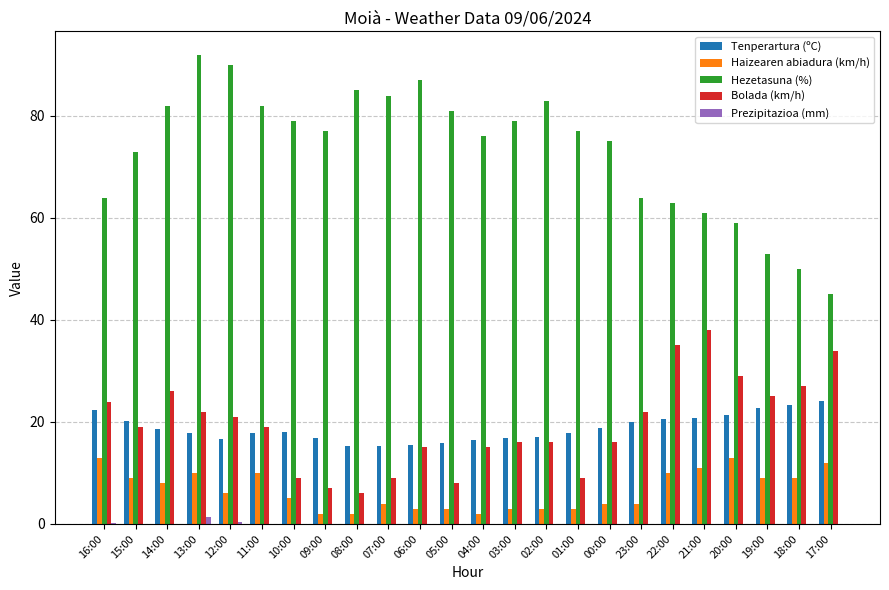

What is the total value across all series at 23:00?

110.0